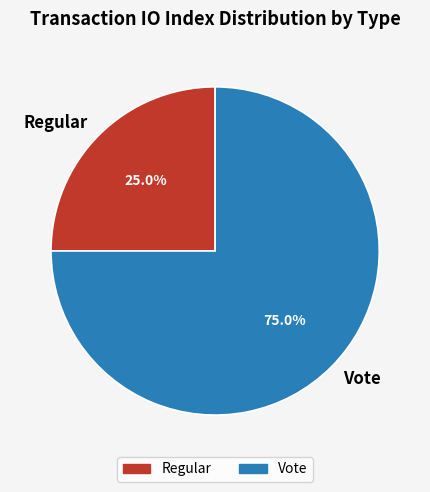

To the nearest percent, what is the difference between the Vote and Regular slice percentages?

50%